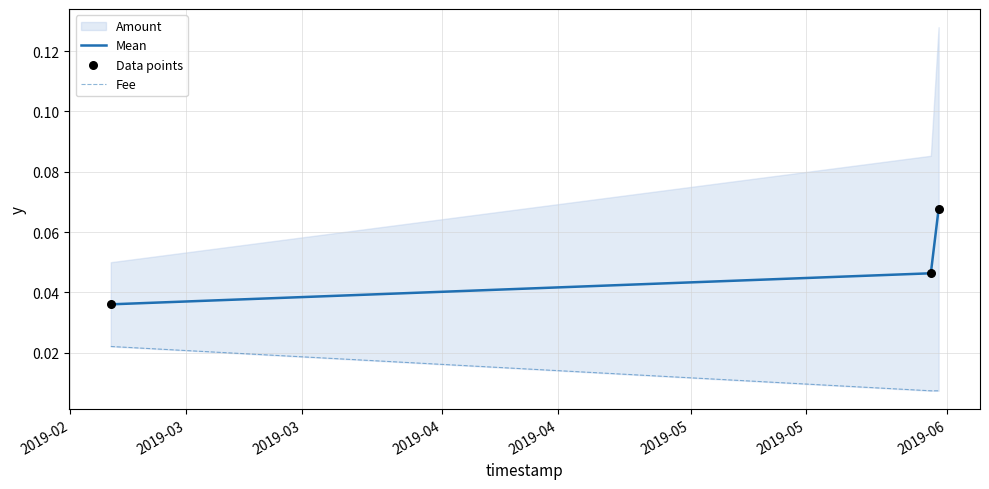

Count the Mean values in the range 0 to 1.

3